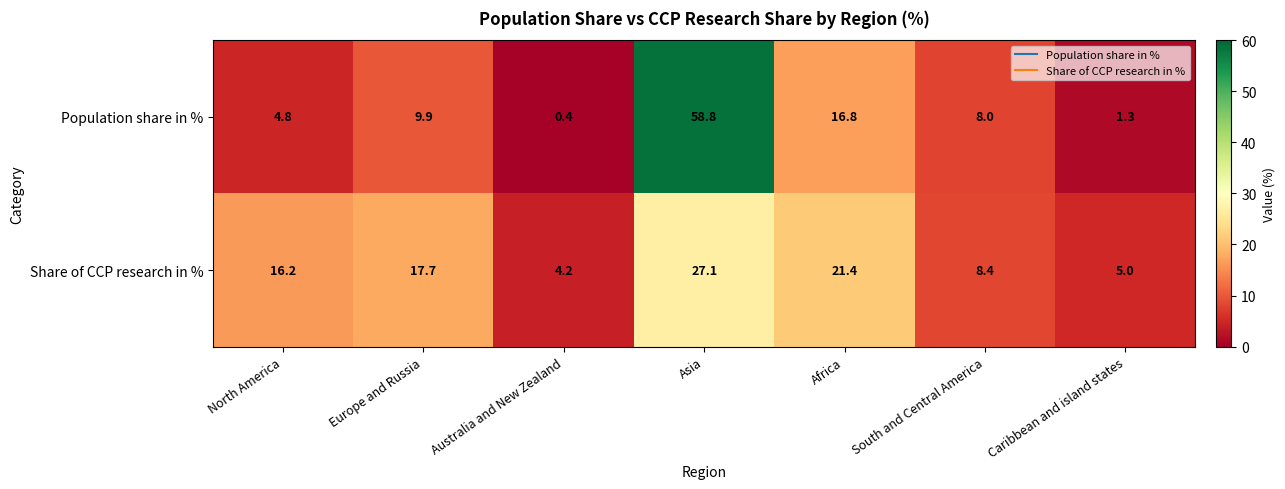

Rank the series at Caribbean and island states from highest to lowest value.

Share of CCP research in %, Population share in %